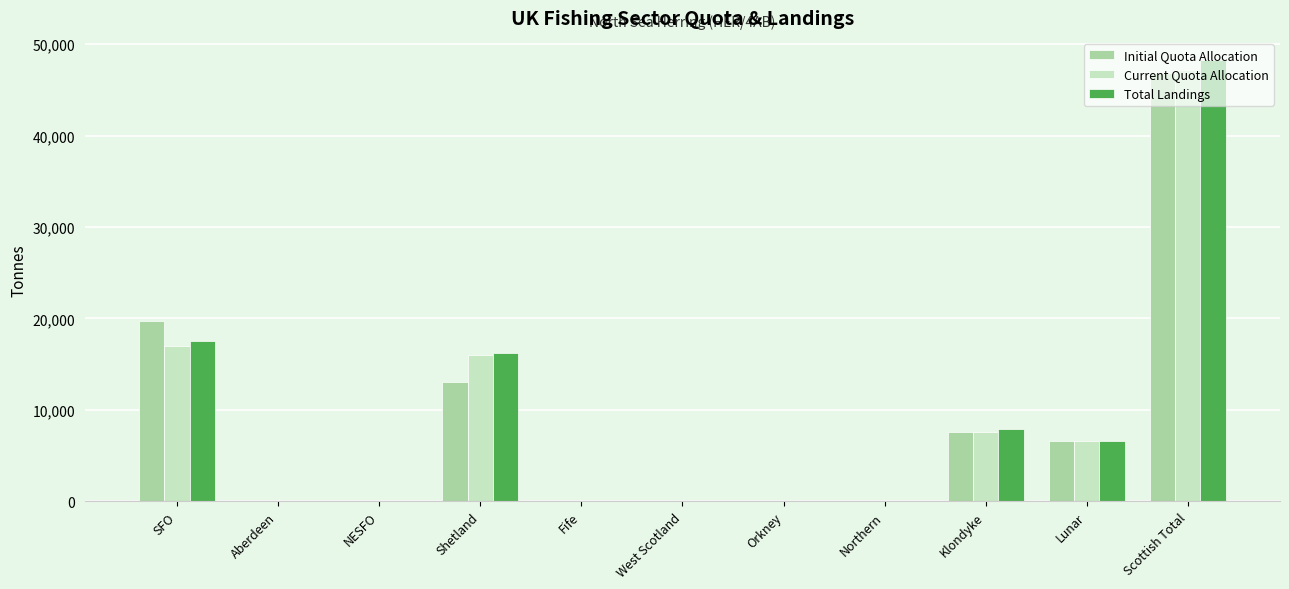

True or false: Total Landings has a value of 48277.8 at Scottish Total.

True